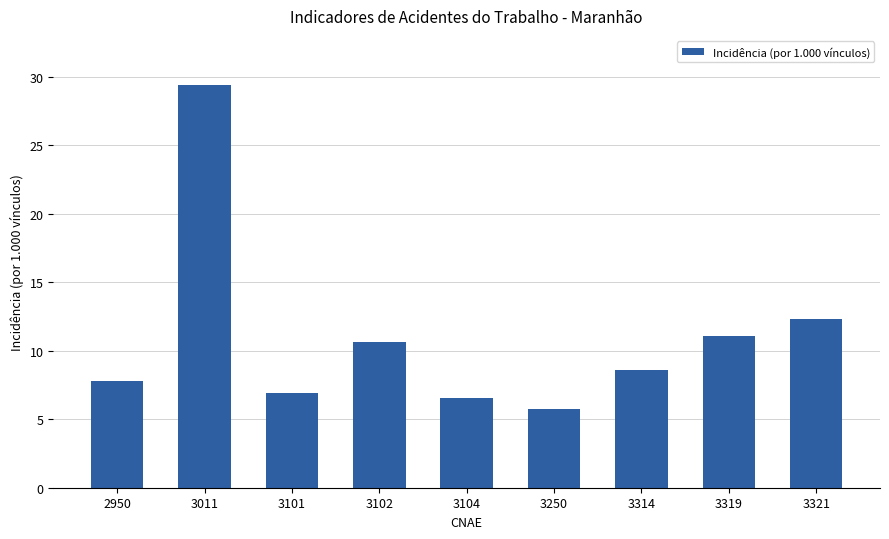

Rank the categories by value from highest to lowest.

3011, 3321, 3319, 3102, 3314, 2950, 3101, 3104, 3250